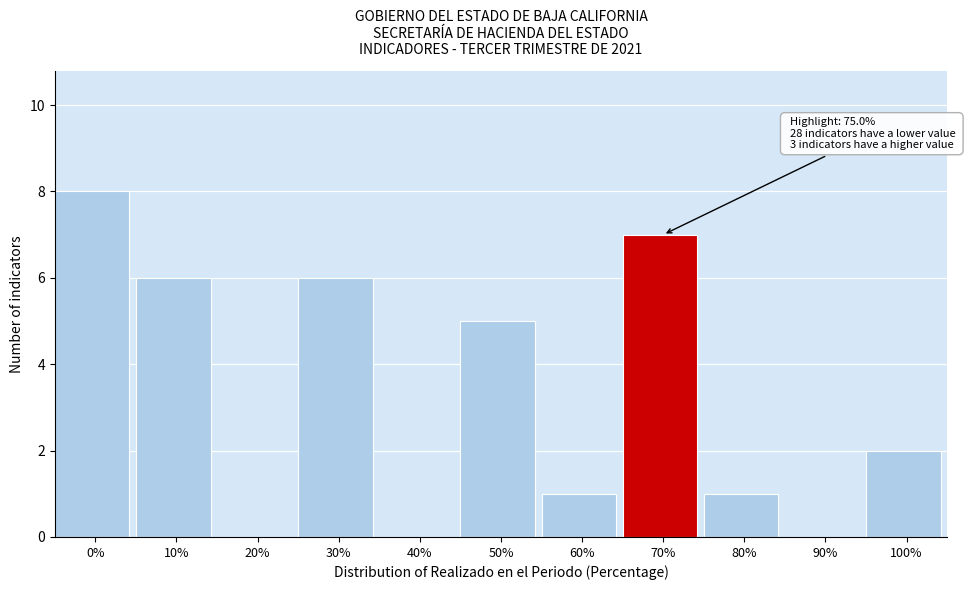

Reading left to right, list all the values displayed in this chart.

0%=8	10%=6	20%=0	30%=6	40%=0	50%=5	60%=1	70%=7	80%=1	90%=0	100%=2